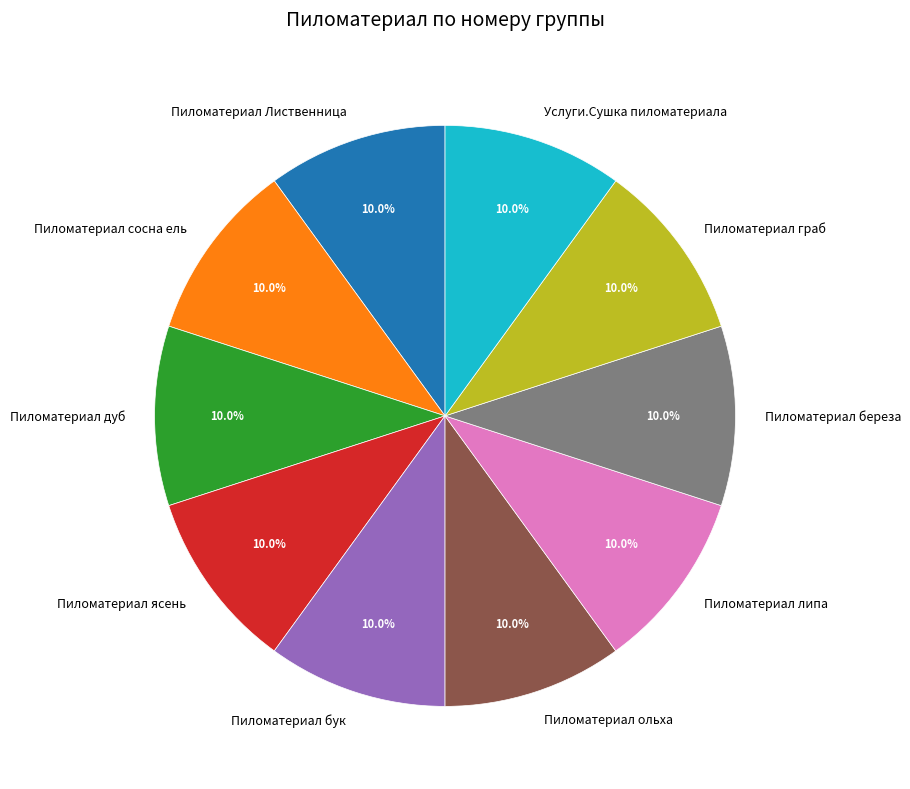

What percentage is the Услуги.Сушка пиломатериала slice, to the nearest percent?

10%